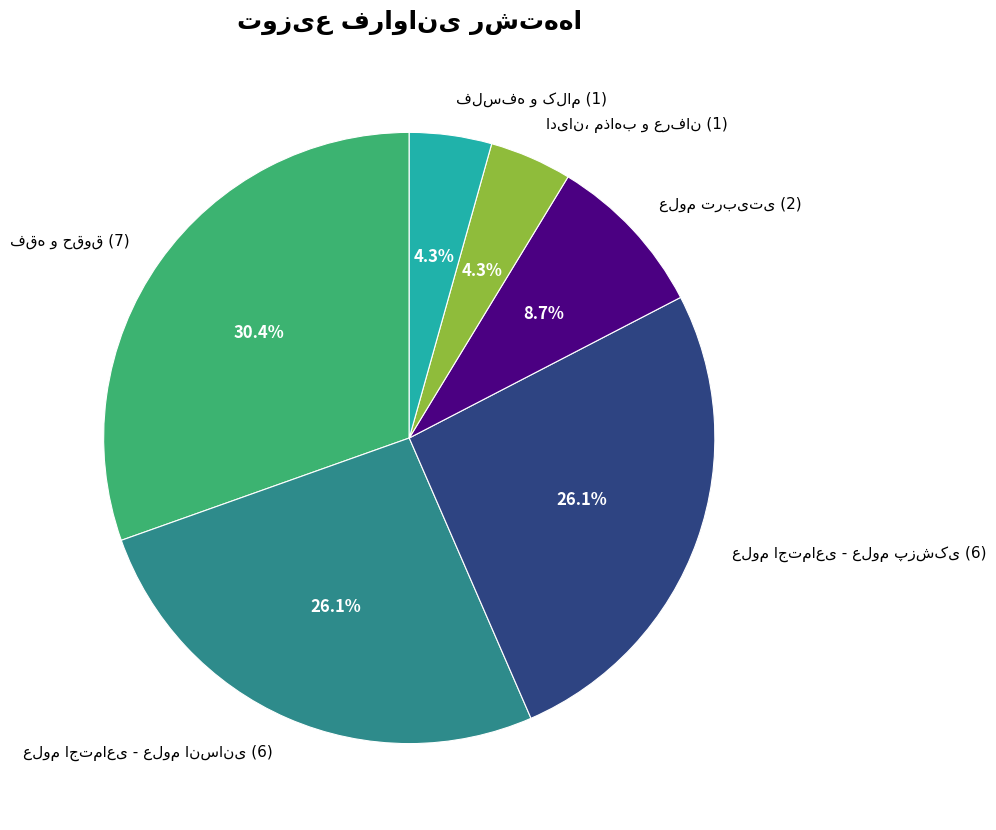

To the nearest percent, what is the difference between the largest and smallest slice percentages?

26%